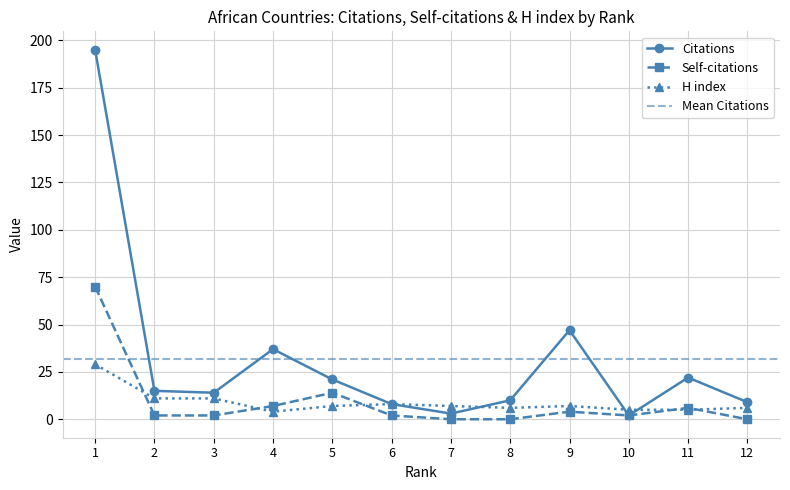

How many interior local peaks does the H index series have?

2